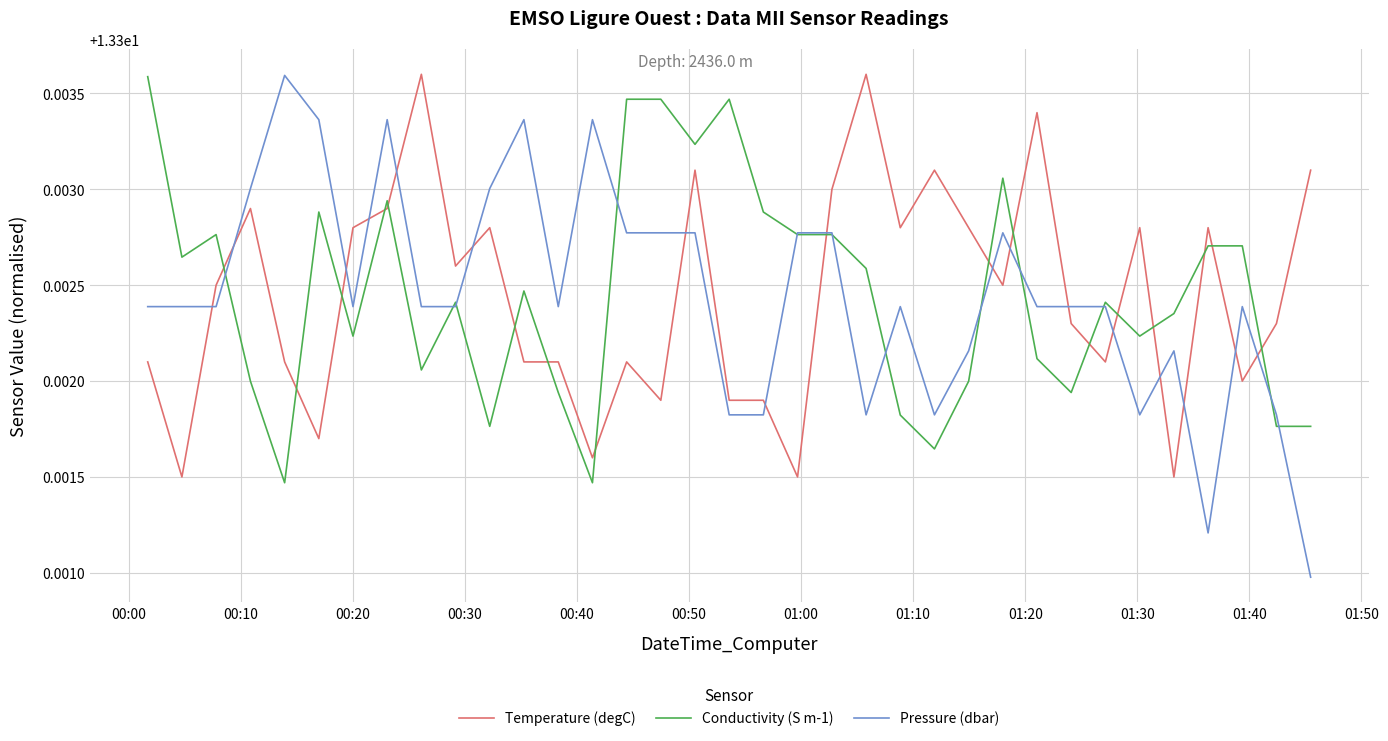

Which series has the widest spread of values?

Pressure (dbar)